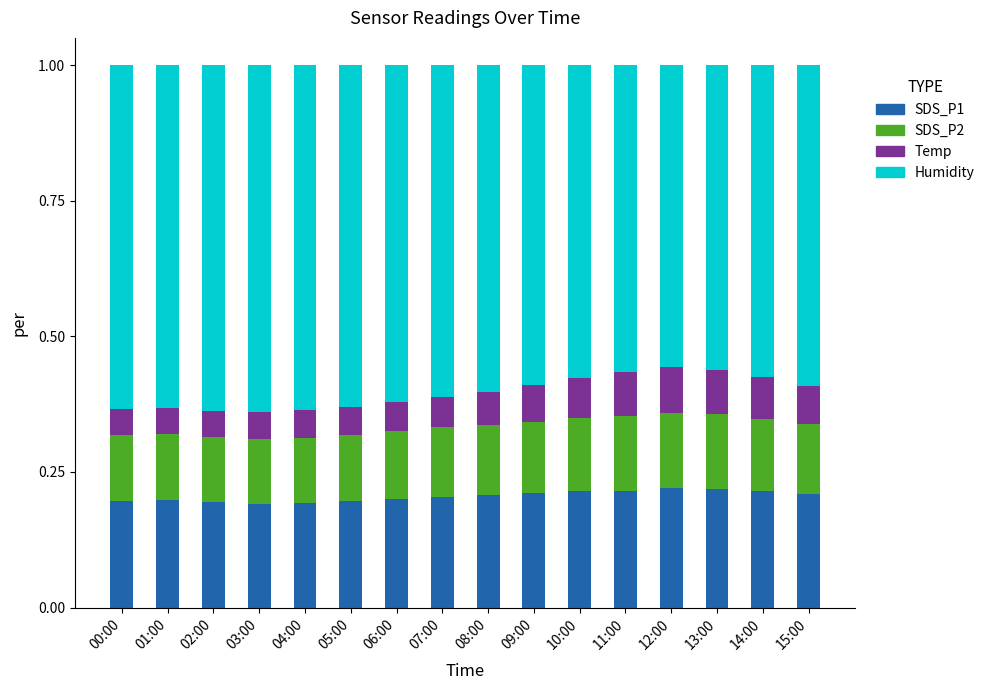

The value of SDS_P1 at 01:00 is 0.3. True or false?

False